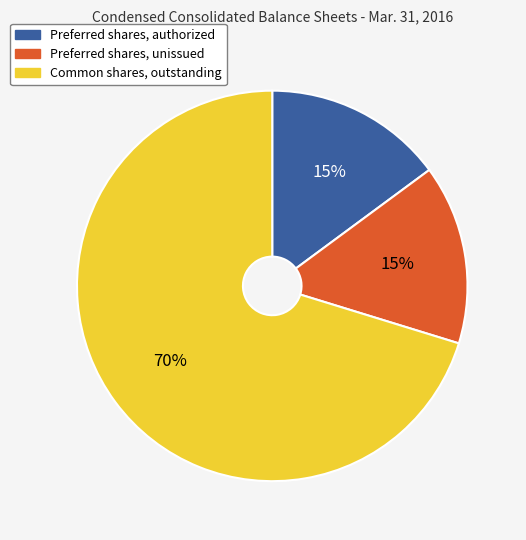

What is the ratio of the value at Preferred shares, unissued to the value at Common shares, outstanding?

0.2